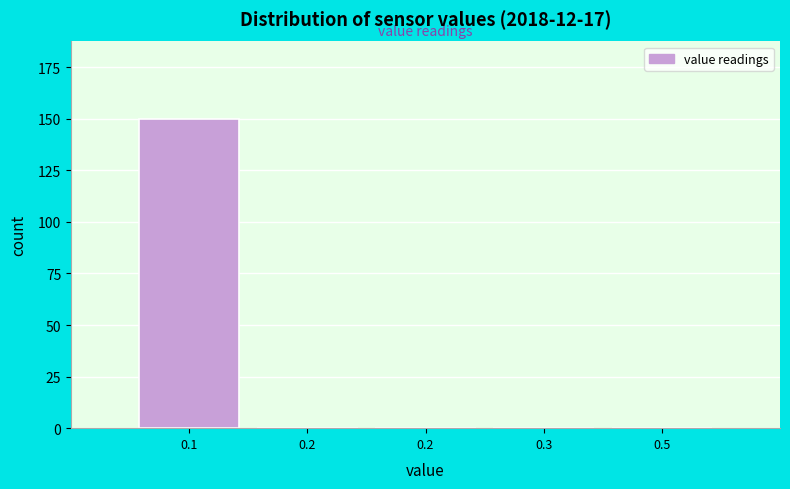

Are the bars horizontal?

No